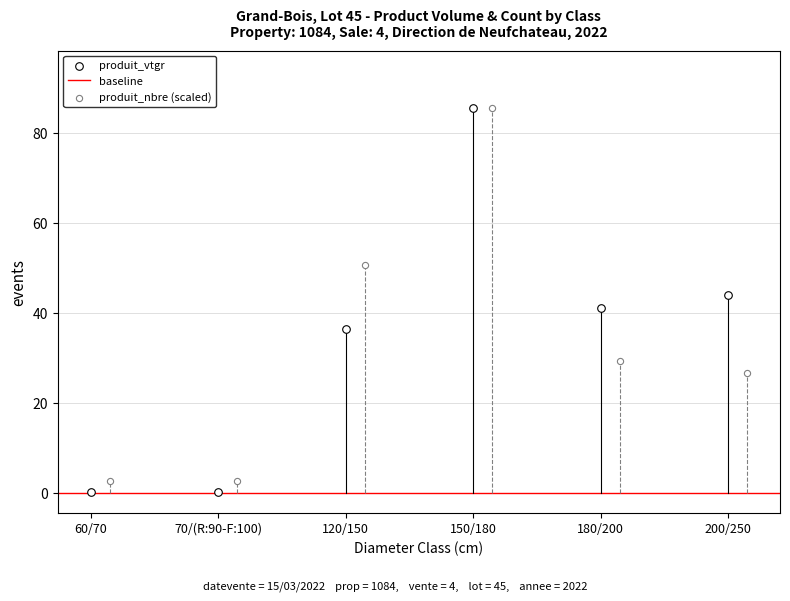

Which series reaches the maximum Y coordinate?

produit_vtgr